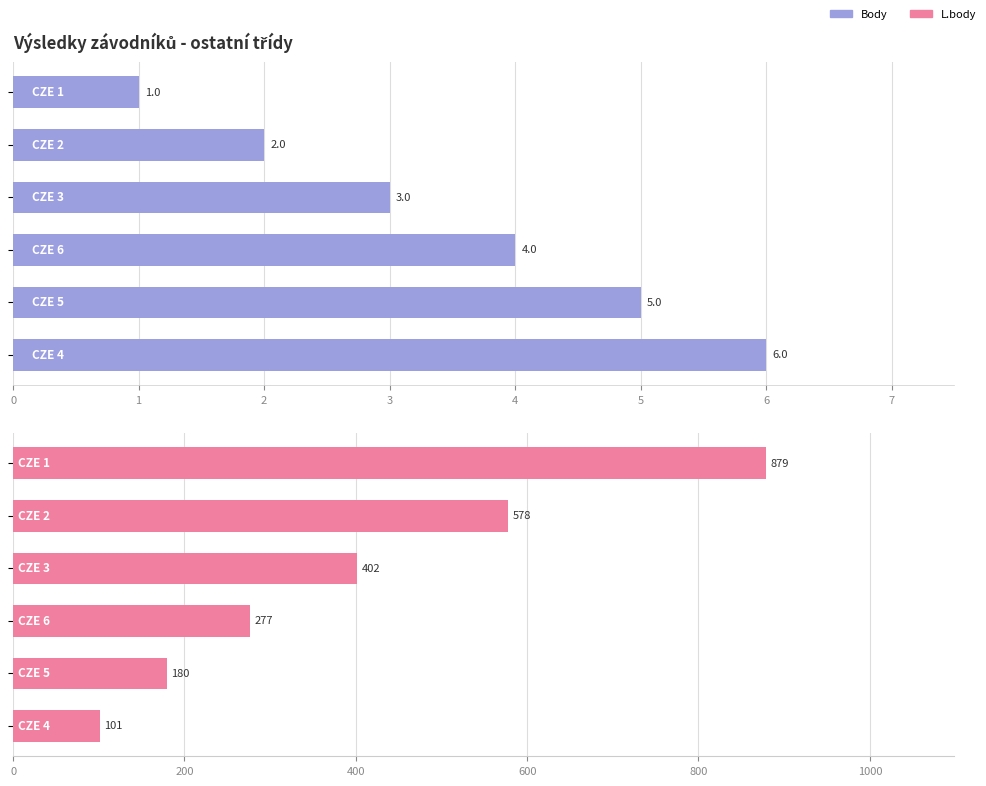

The L.body series shows 59 at 5. True or false?

False